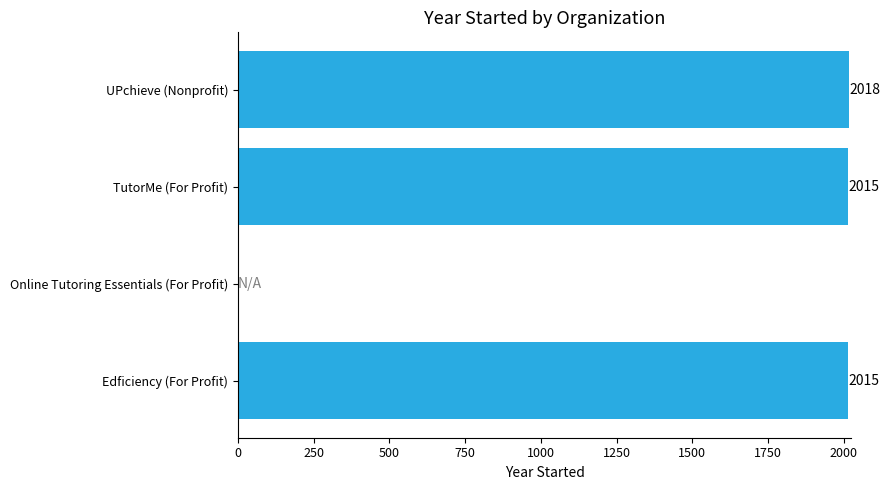

What is the maximum value shown in the chart?

2018